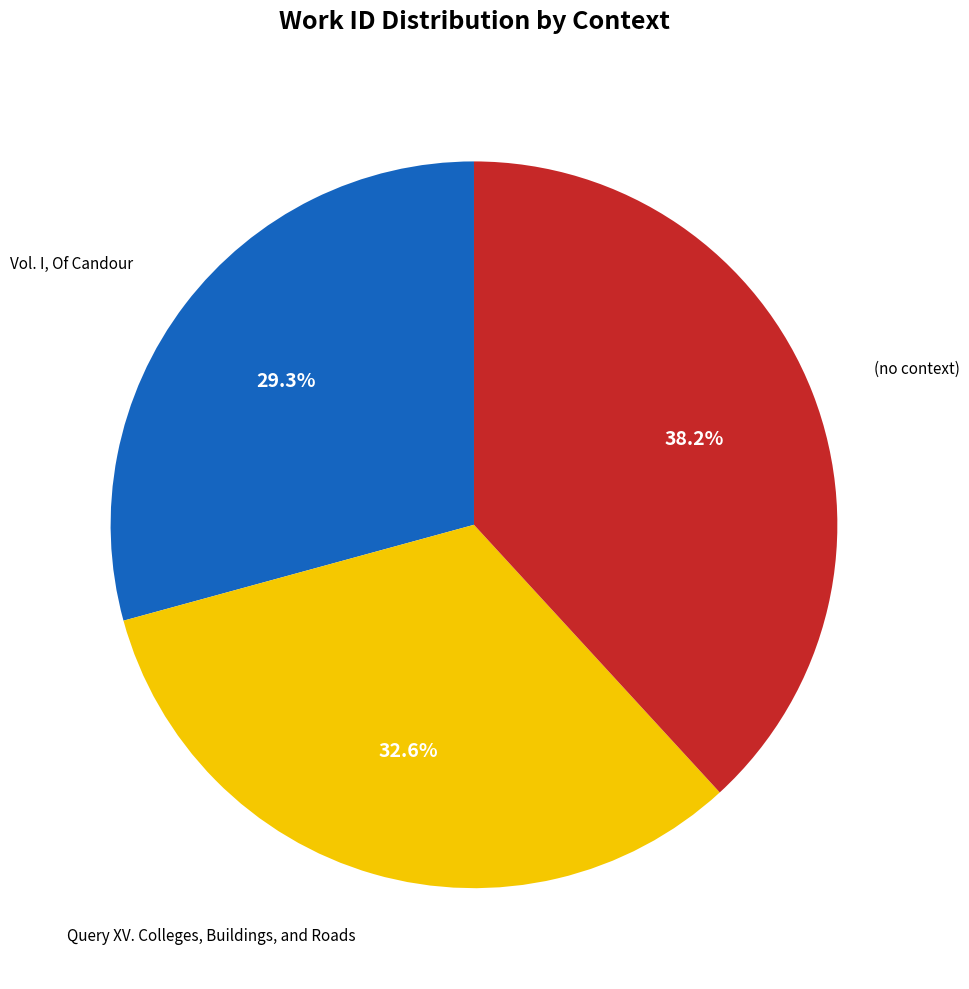

Is there any slice that represents more than half of the pie?

No